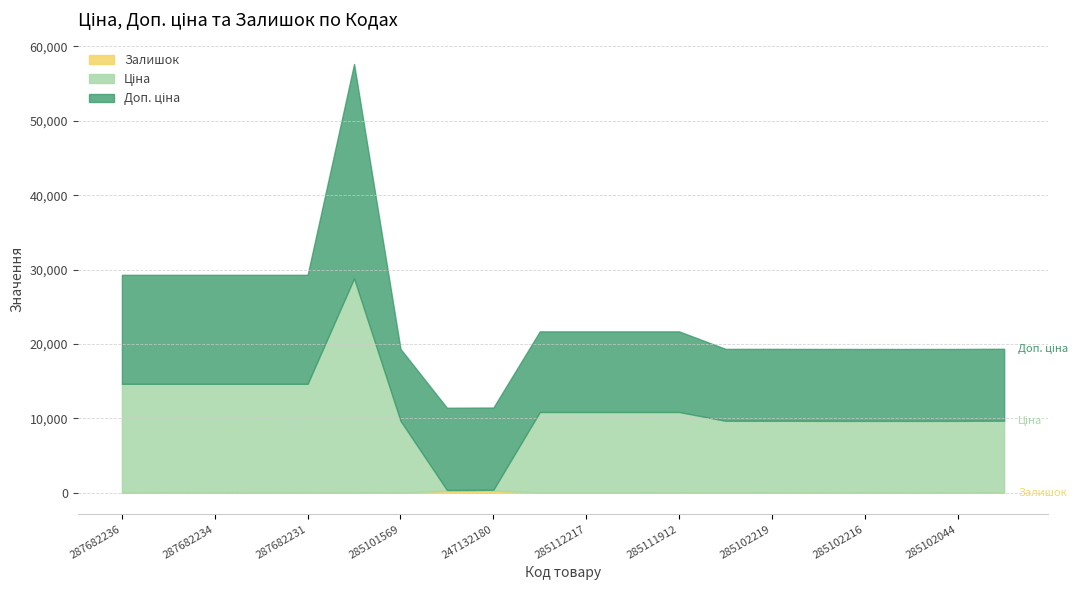

What position from the right is 247132181?

13